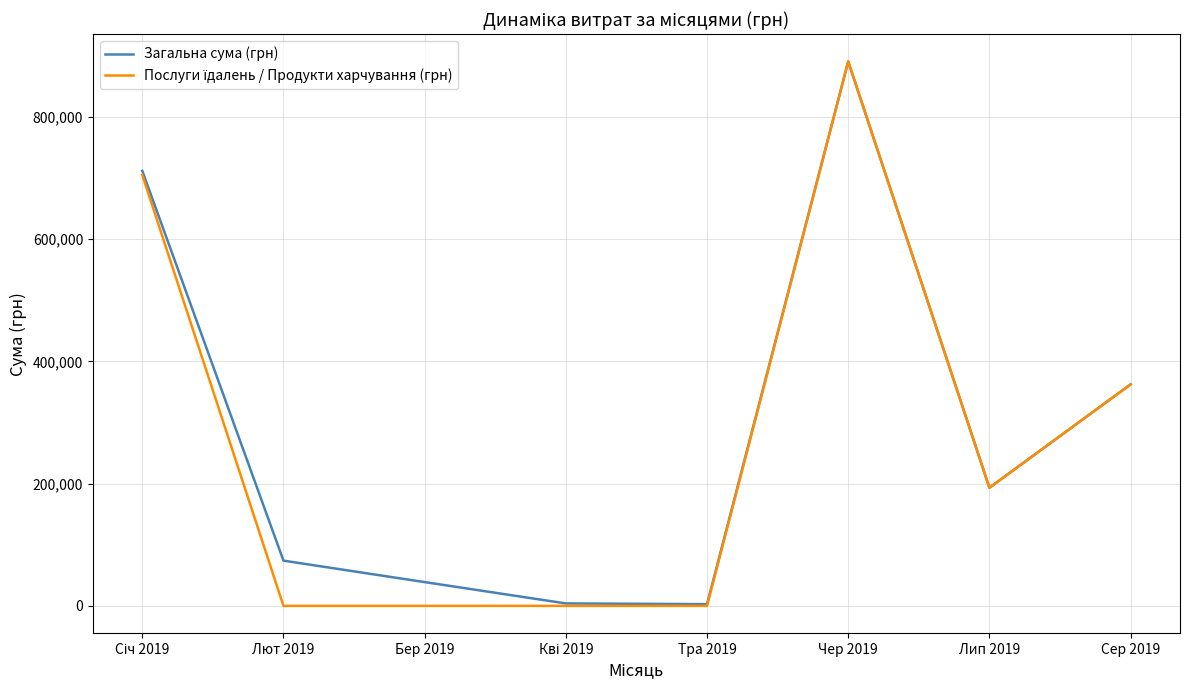

The value of Загальна сума (грн) at Бер 2019 is 38894.4. True or false?

True